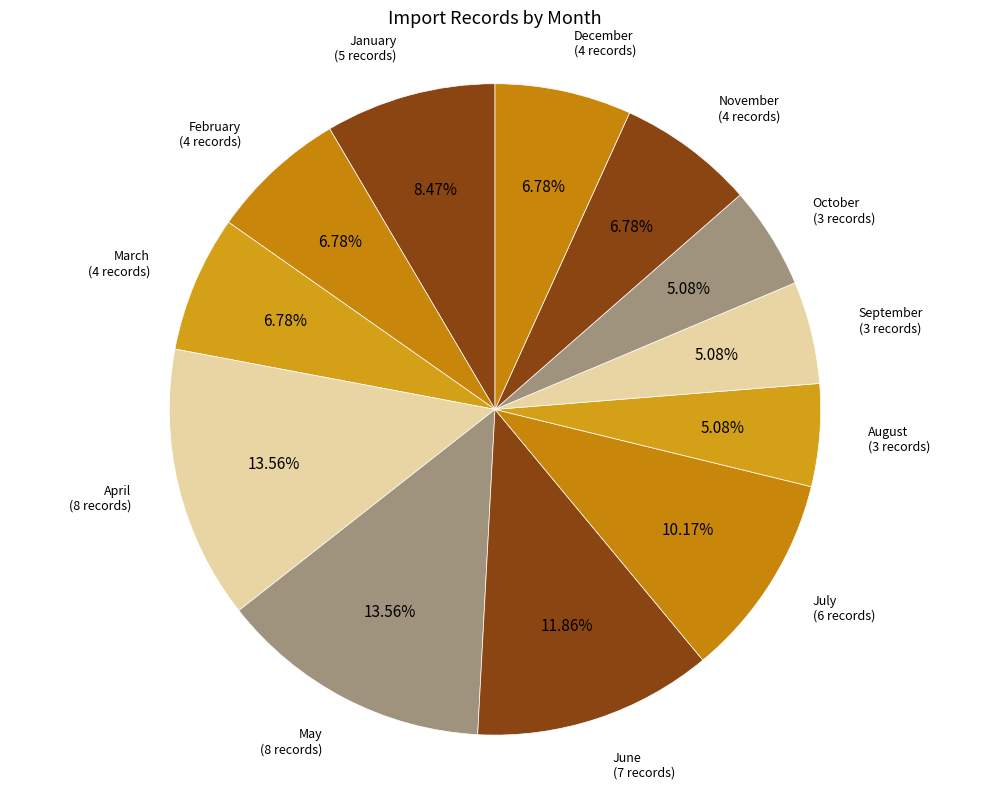

Count the number of slices in the pie.

12